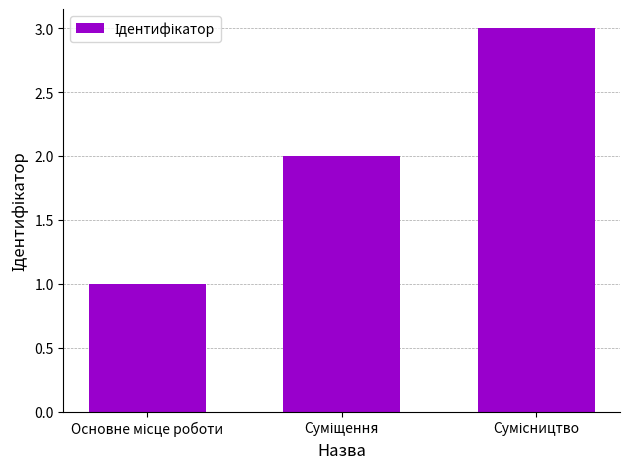

Reading left to right, extract all data points from this chart.

1	2	3